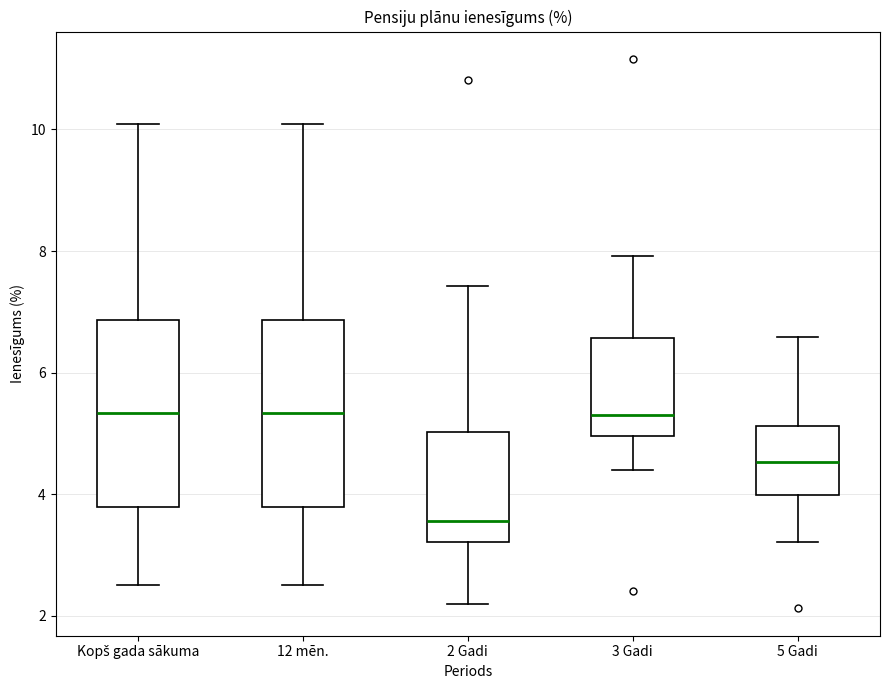

Reading left to right, read every box against the y-axis: the position of its median line, the range the box covers, and the ends of its whiskers. The values are not printed on the chart, so give them approximately, as read against the axis.

Kopš gada sākuma: median 5.4, box 3.8 to 6.8, whiskers 2.6 to 10.0
12 mēn.: median 5.4, box 3.8 to 6.8, whiskers 2.6 to 10.0
2 Gadi: median 3.6, box 3.2 to 5.0, whiskers 2.2 to 7.4
3 Gadi: median 5.4, box 5.0 to 6.6, whiskers 4.4 to 8.0
5 Gadi: median 4.6, box 4.0 to 5.2, whiskers 3.2 to 6.6